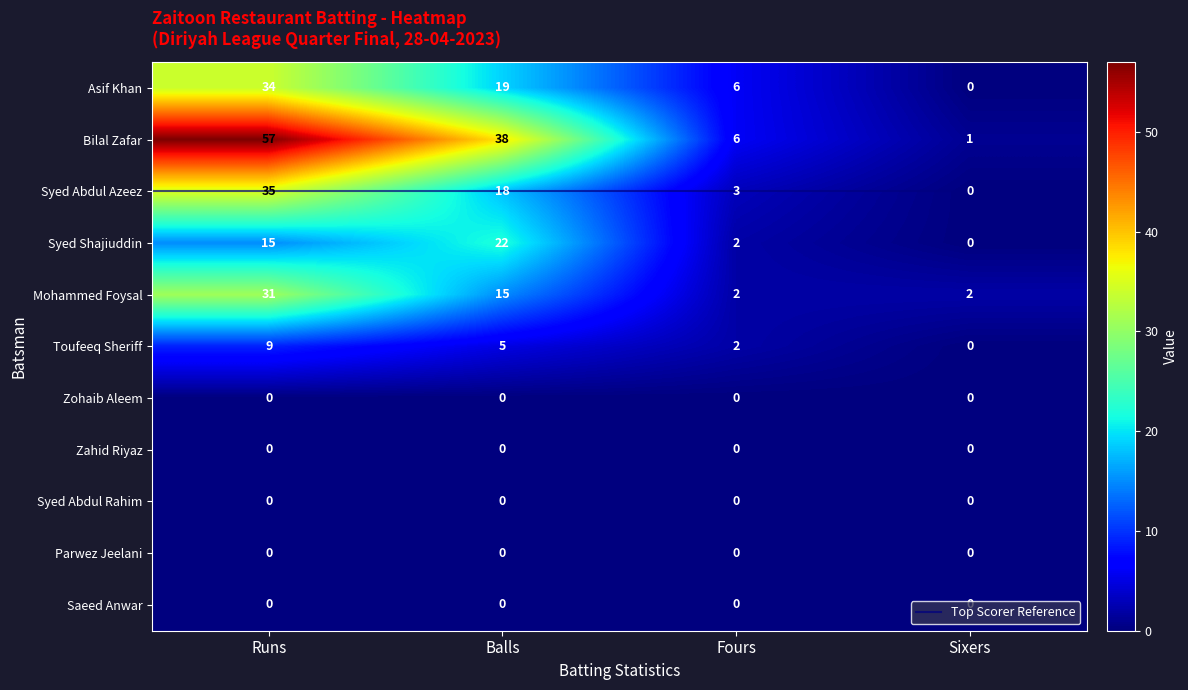

Which series has the largest total across all categories?

Bilal Zafar